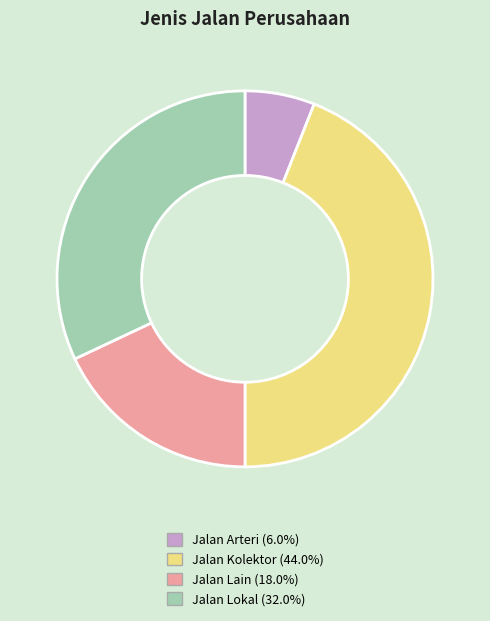

Which slice is the smallest?

Jalan Arteri